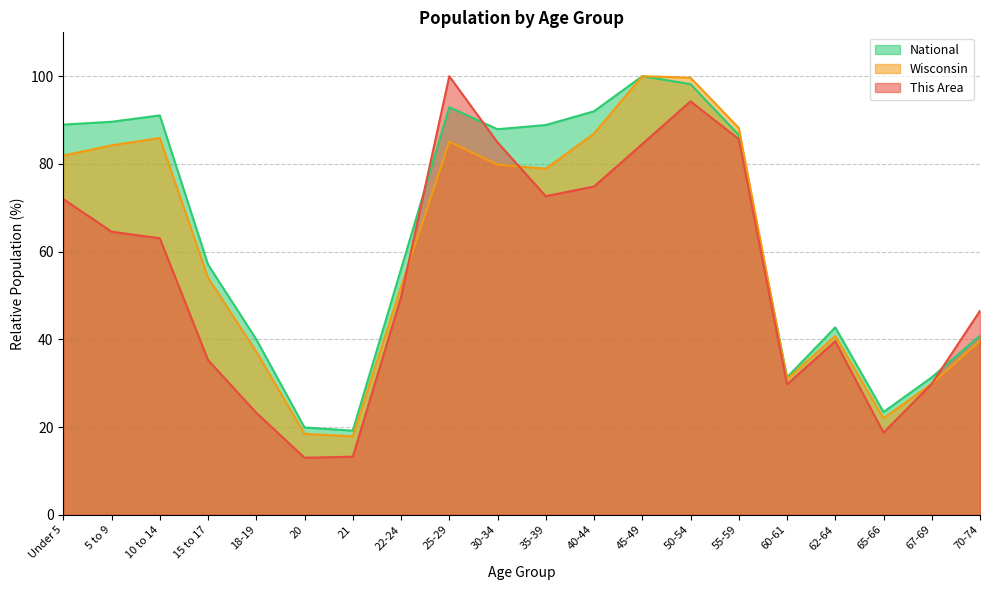

What is the approximate value of National at 20?

19.9